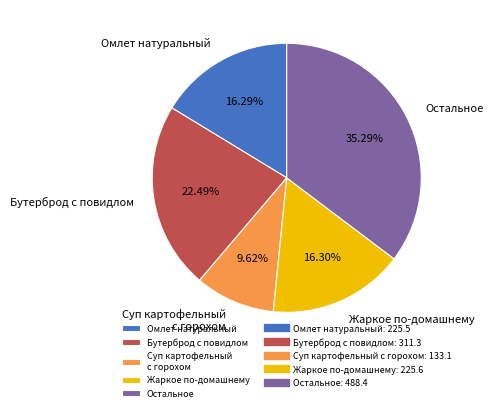

Is Жаркое по-домашнему the majority of the pie?

No